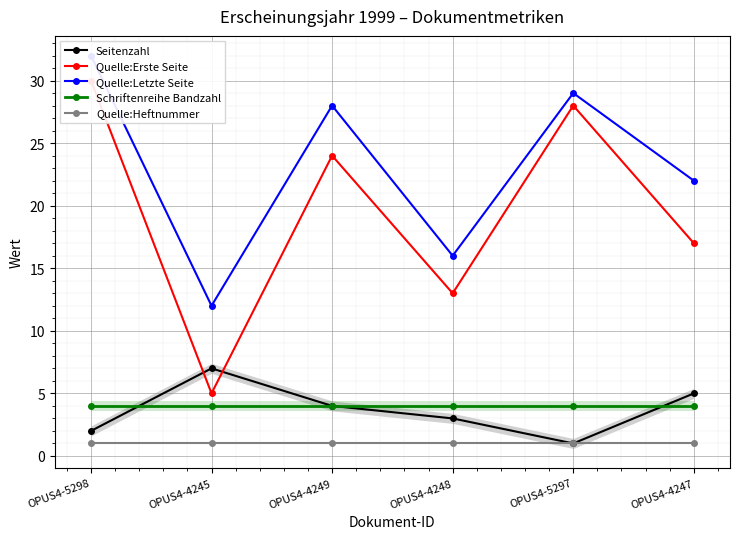

Between OPUS4-5297 and OPUS4-4249, which is larger?

OPUS4-4249